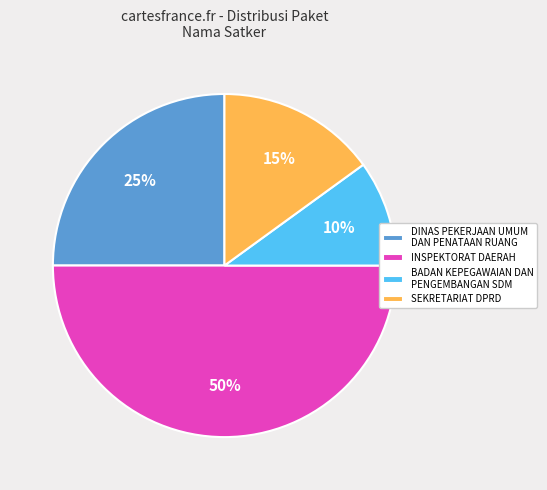

True or false: SEKRETARIAT DPRD accounts for 15% of the total.

True